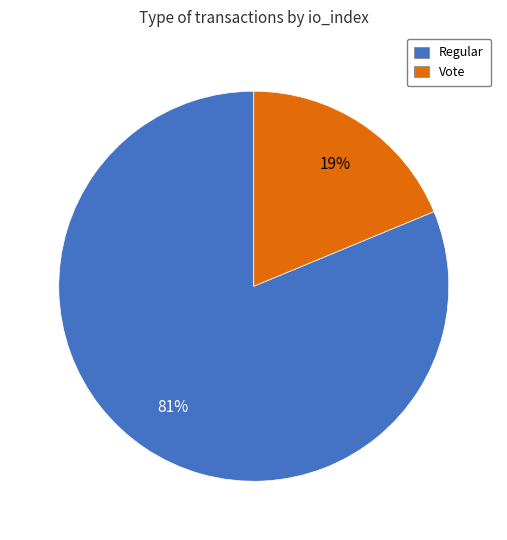

Combined, do Regular and Vote account for over 50%?

Yes